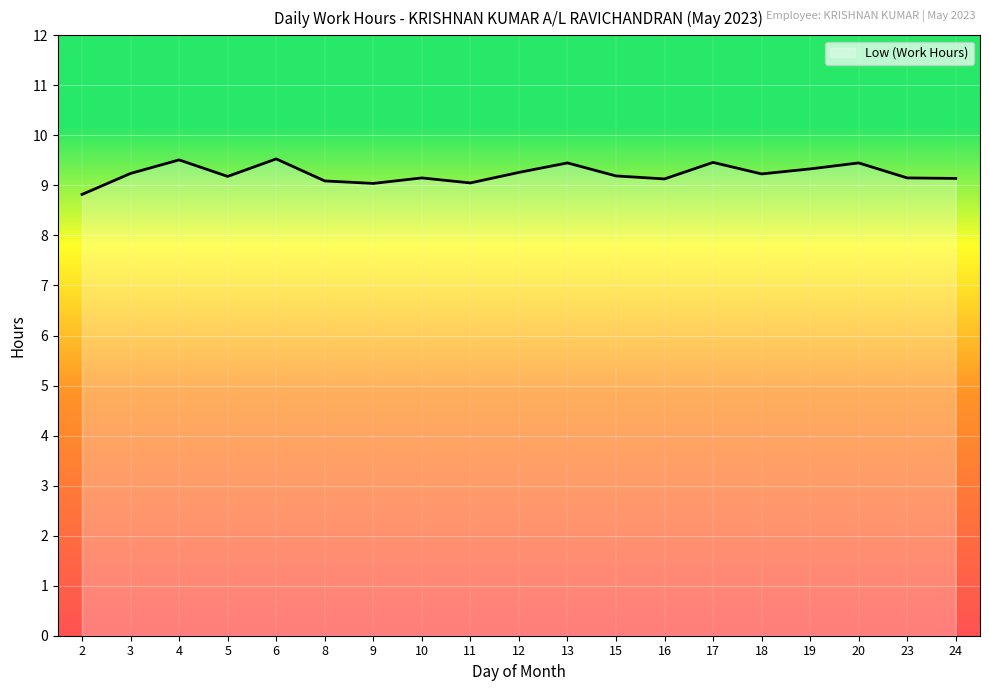

What is the maximum value shown in the chart?

9.5